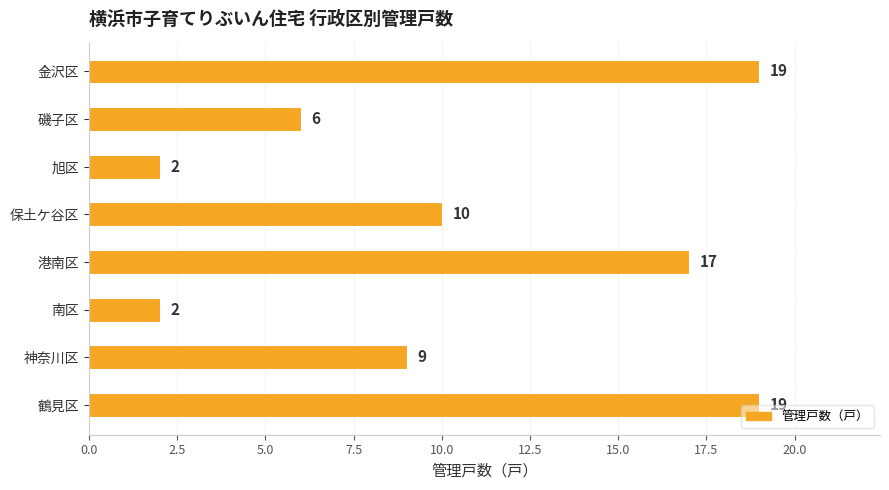

What is the difference between the values at 鶴見区 and 保土ケ谷区?

9